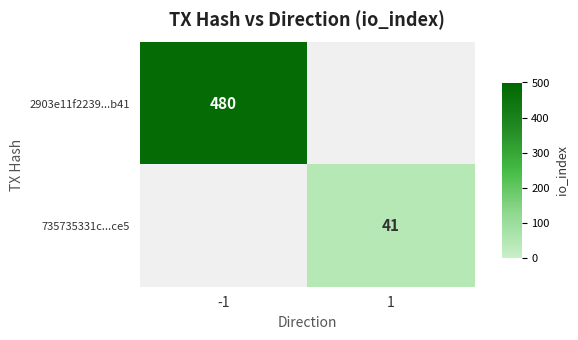

The 2903e11f2239...b41 series shows 703 at -1. True or false?

False